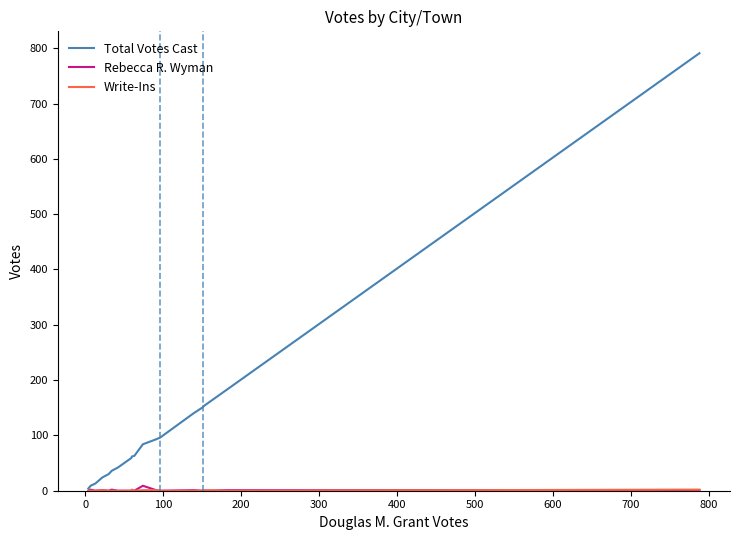

What is the label of the 16th point from the right?

300